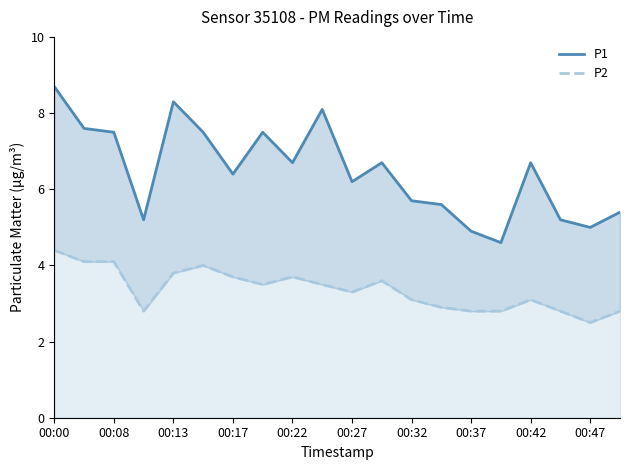

What position from the left is 00:27?

11